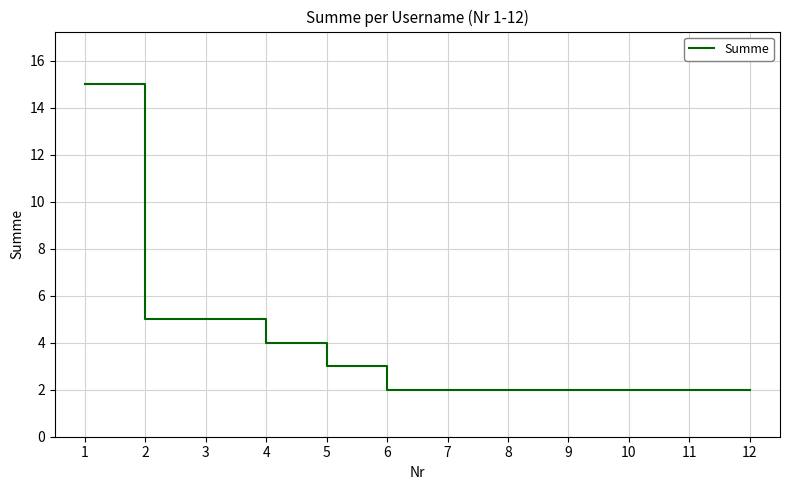

What is the maximum value shown in the chart?

15